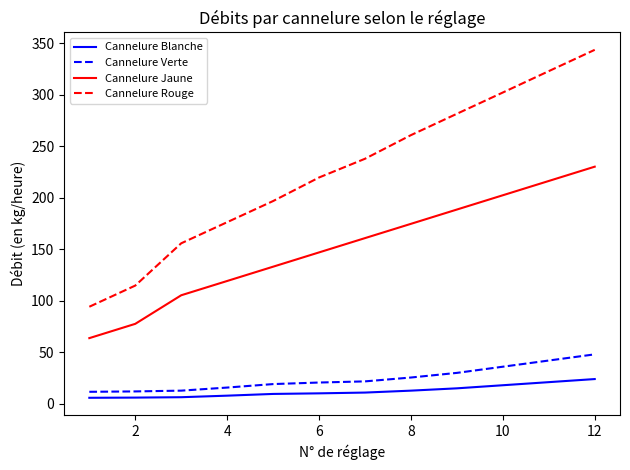

What is the difference between the maximum and minimum values in the Cannelure Blanche series?

18.2